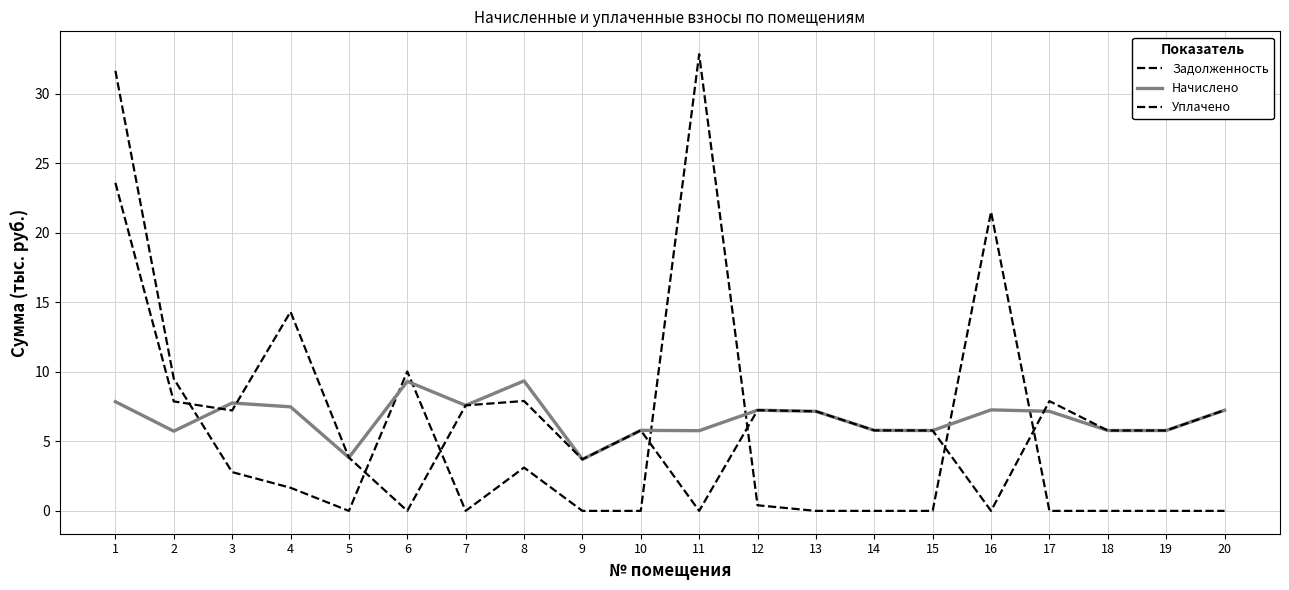

What is the difference between the highest and lowest values at 5?

3.8